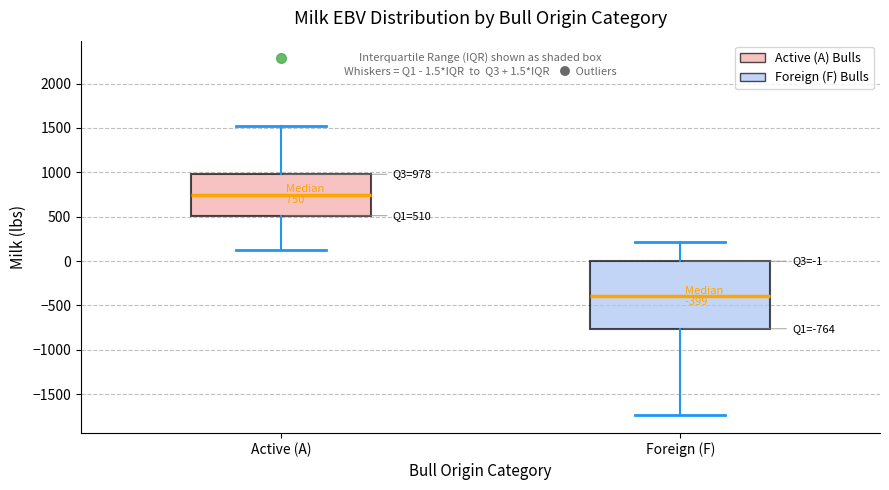

Which box's median line is the highest?

Active (A)